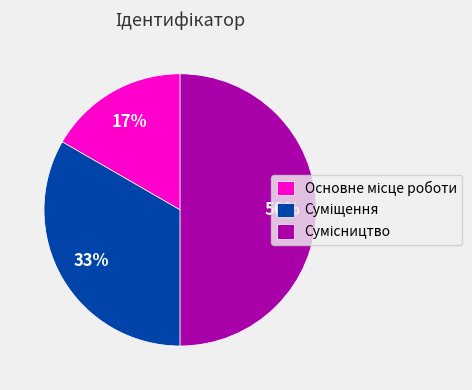

To the nearest percent, what is the difference between the largest and smallest slice percentages?

33%